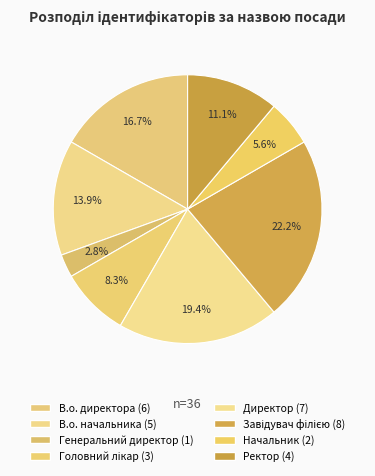

Count the number of slices in the pie.

8